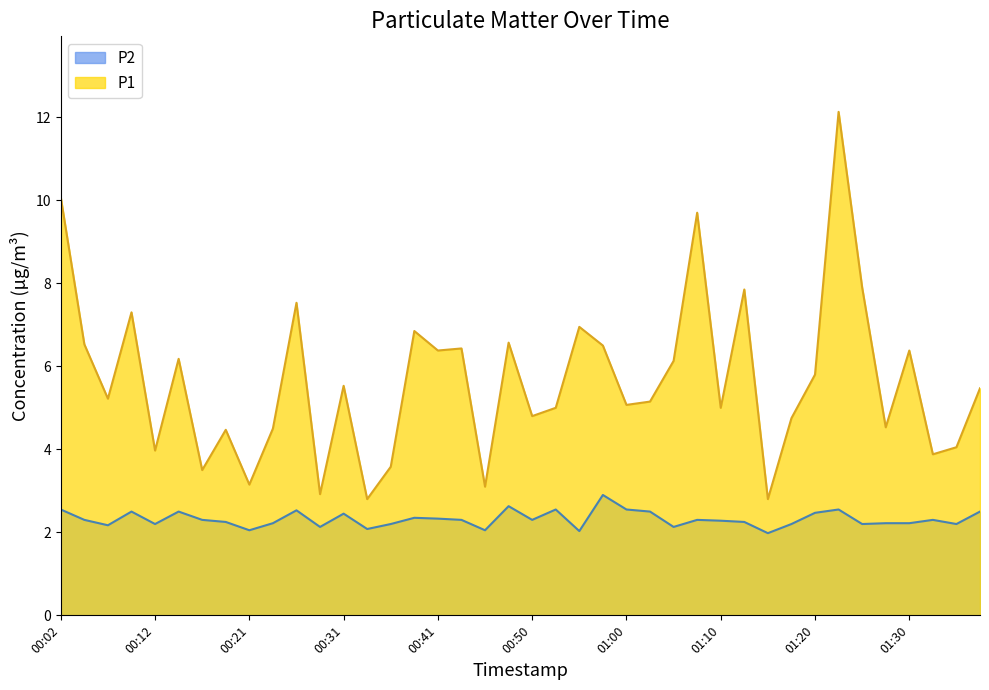

What is the difference between the P1 values at 00:07 and 00:33?

2.4